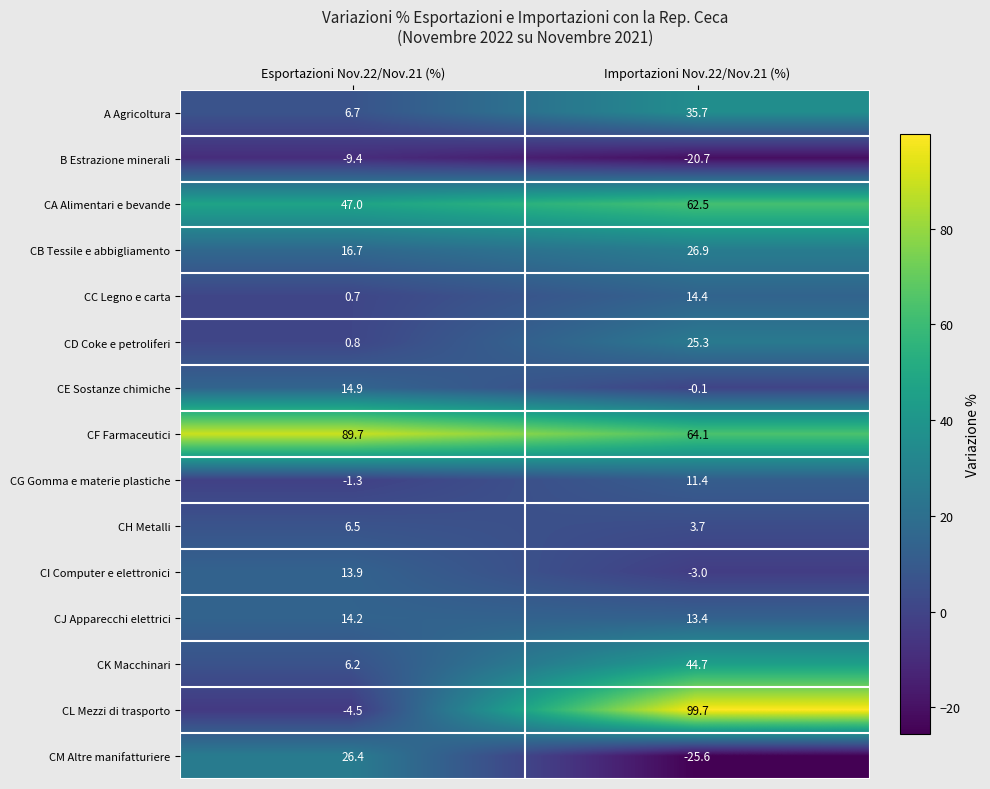

What is the average value of the CH Metalli series?

5.1